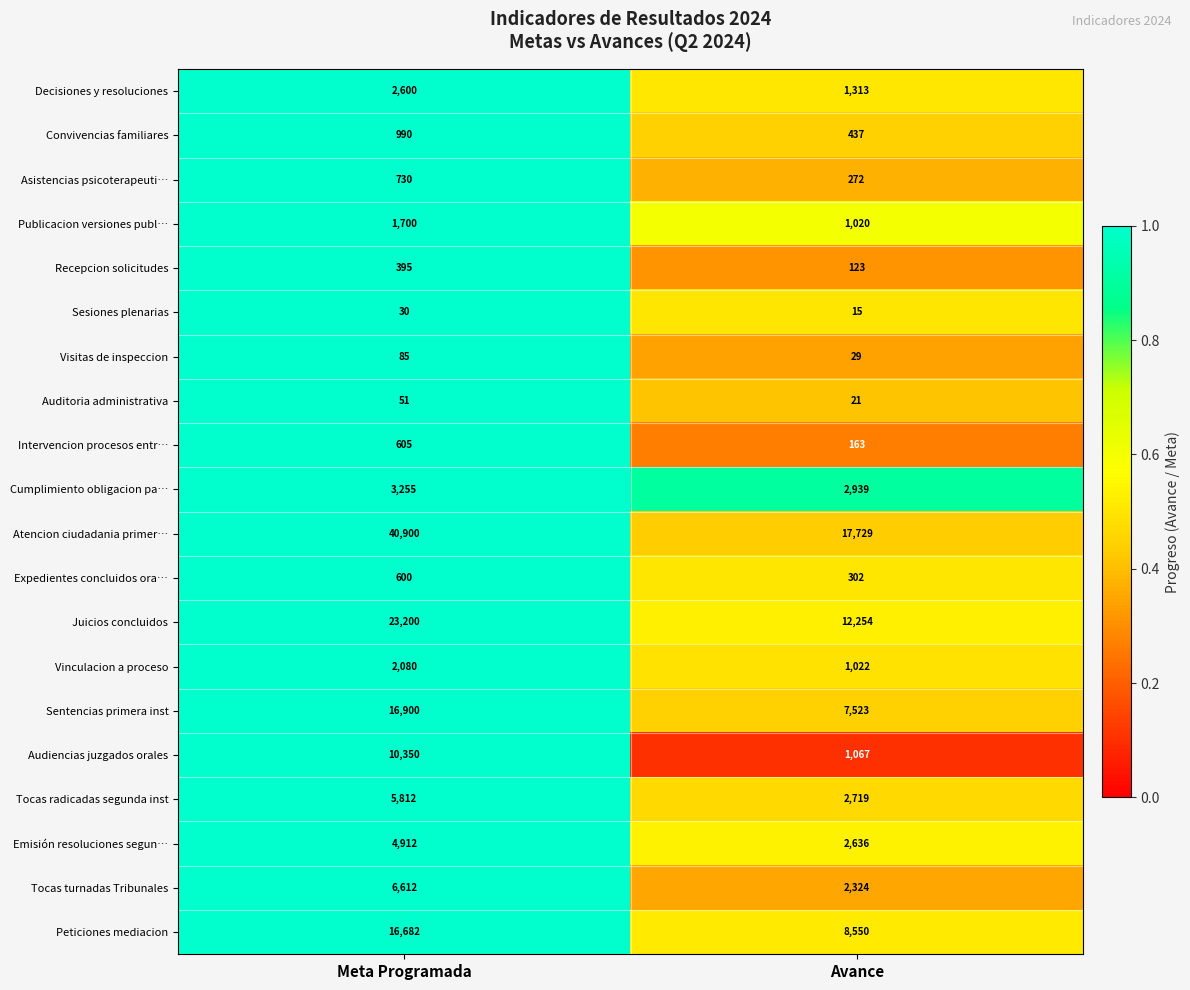

The value of Auditoria administrativa at Meta Programada is 51. True or false?

True